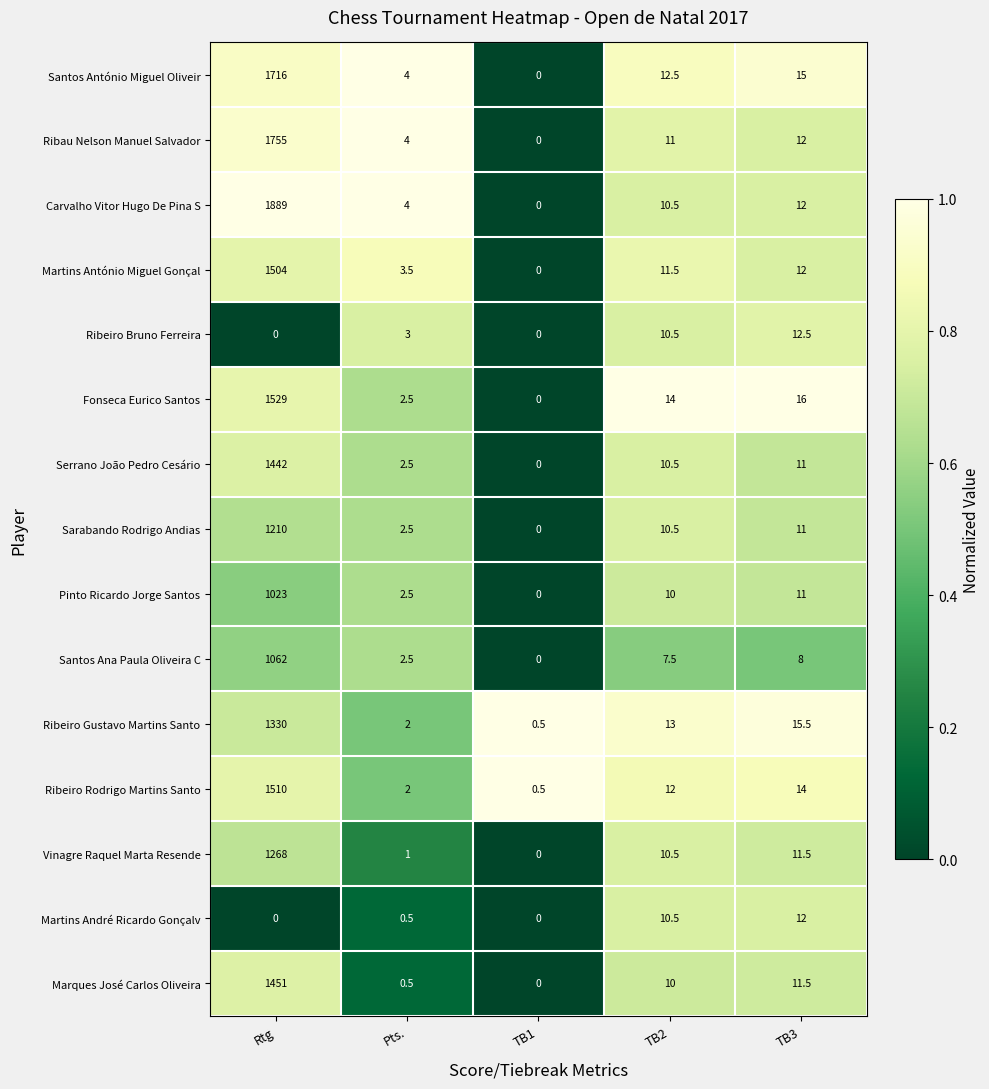

At which category is the sum across all series the highest?

Rtg